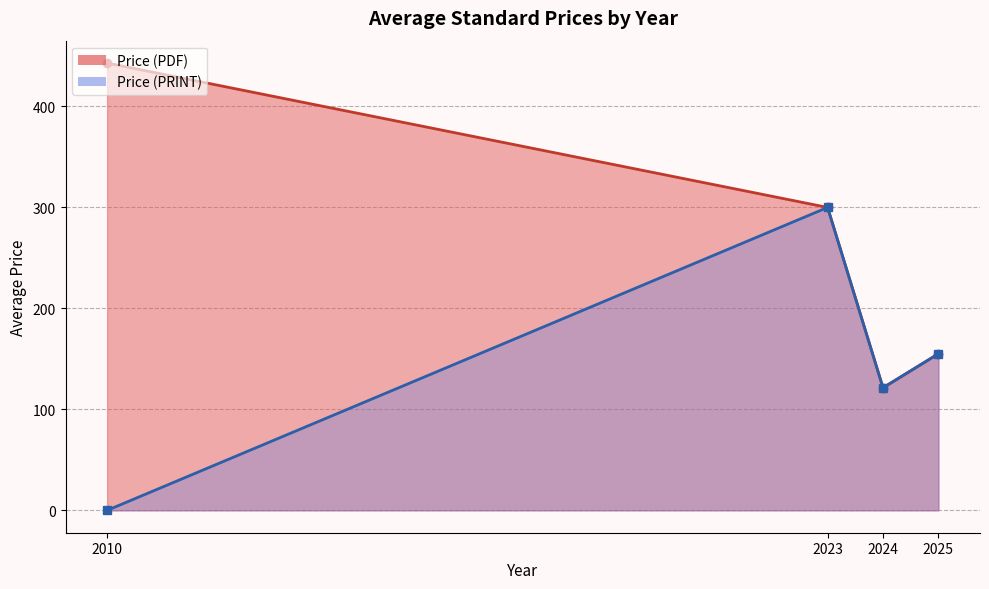

Which series has the widest spread of values?

Price (PDF)